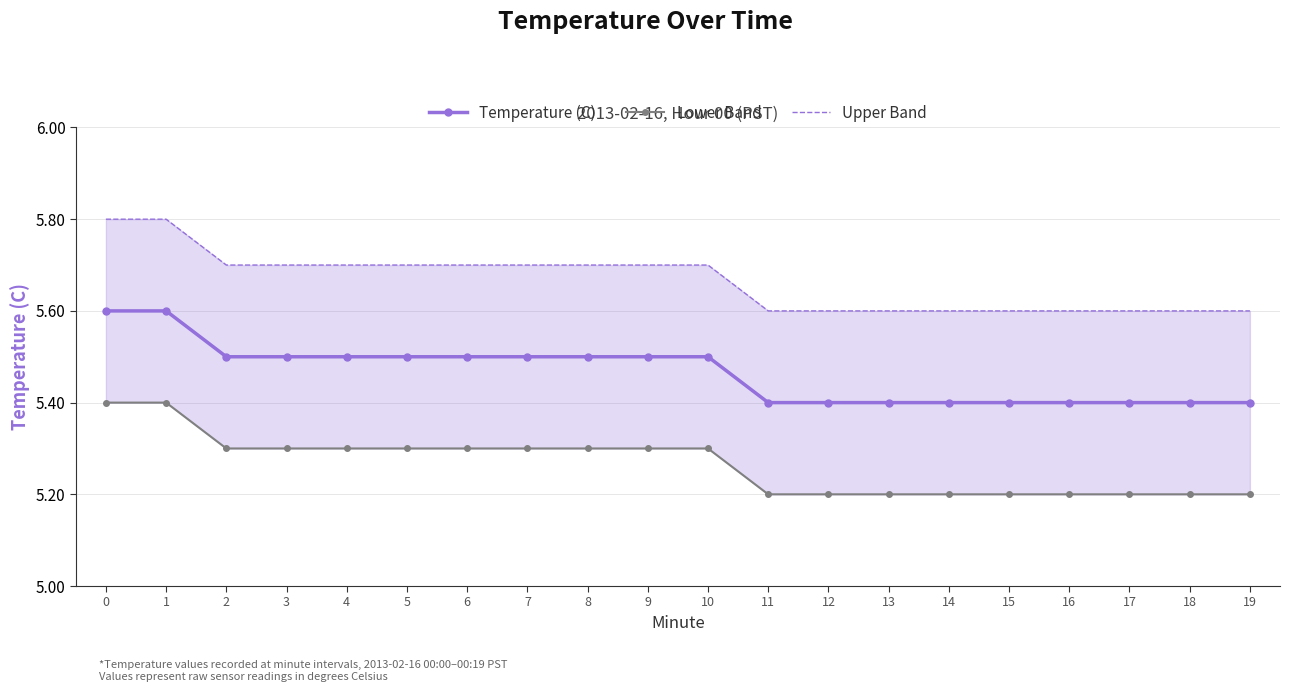

At which label is Lower Band closest to 5?

11